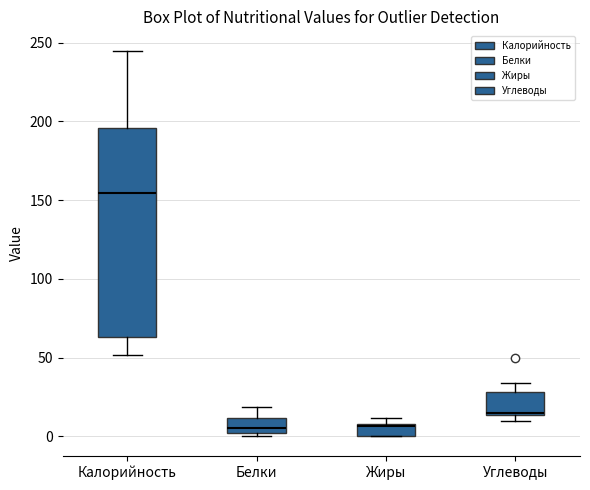

Reading left to right, transcribe this box plot: for each box, give where its median line is, the range the box spans, and where its two whiskers end, as read against the y-axis. The values are not printed on the chart, so give them approximately, as read against the axis.

Калорийность: median 155, box 65 to 195, whiskers 50 to 245
Белки: median 5, box 0 to 10, whiskers 0 (just below the box's lower edge) to 20
Жиры: median 5, box 0 to 10, whiskers 0 to 10 (above the box's upper edge)
Углеводы: median 15, box 15 to 30, whiskers 10 to 35